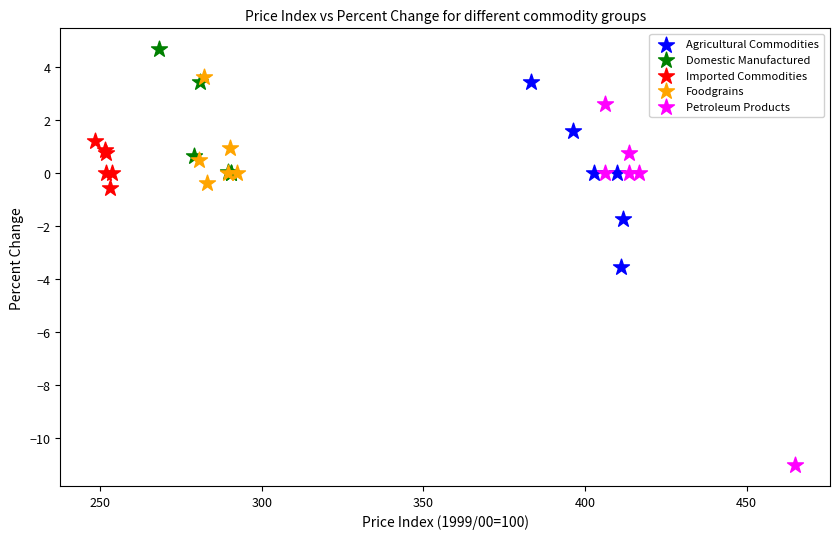

Which series contains the lowest Y value?

Petroleum Products